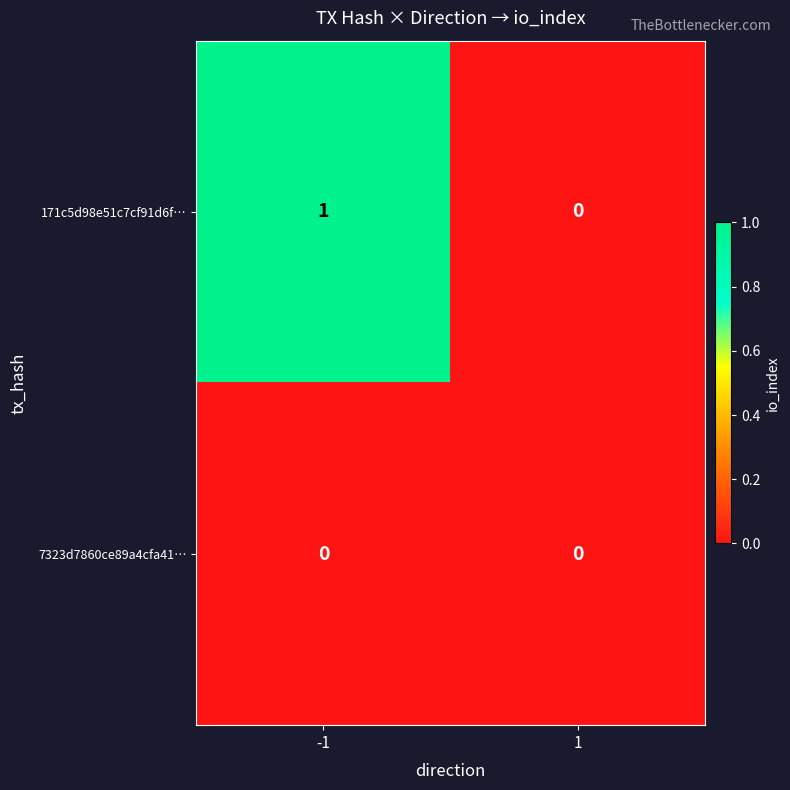

Which series has the largest total across all categories?

171c5d98e51c7cf91d6f…